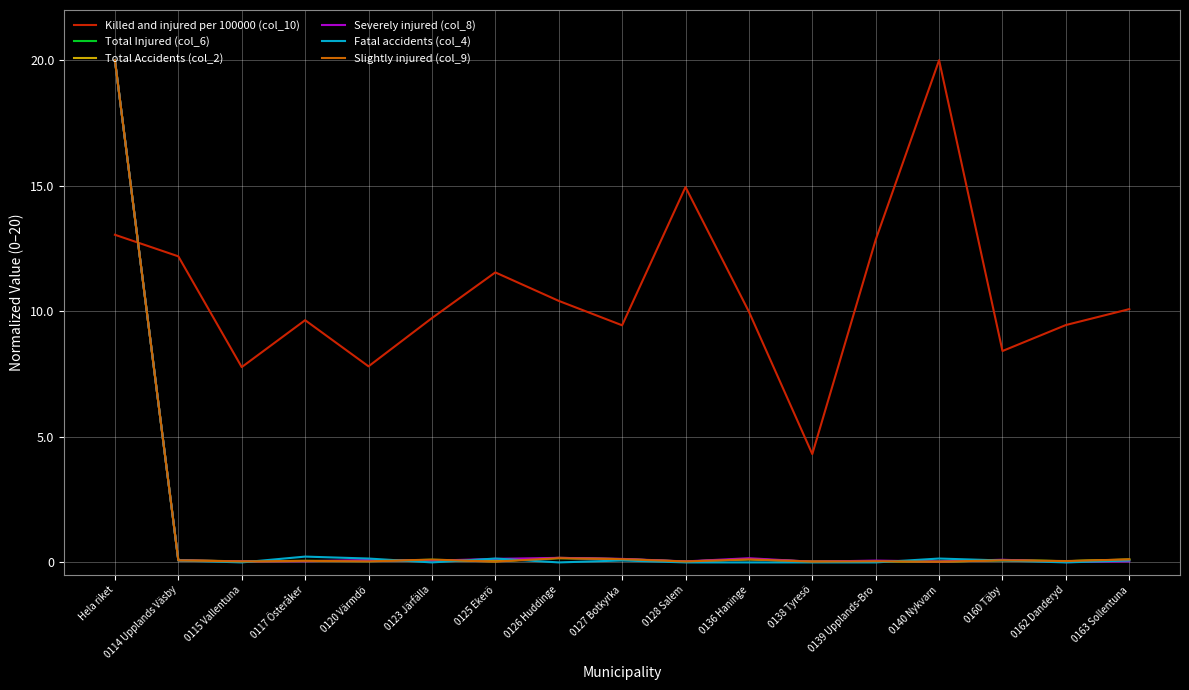

What is the lowest value of the Killed and injured per 100000 (col_10) series?

4.3